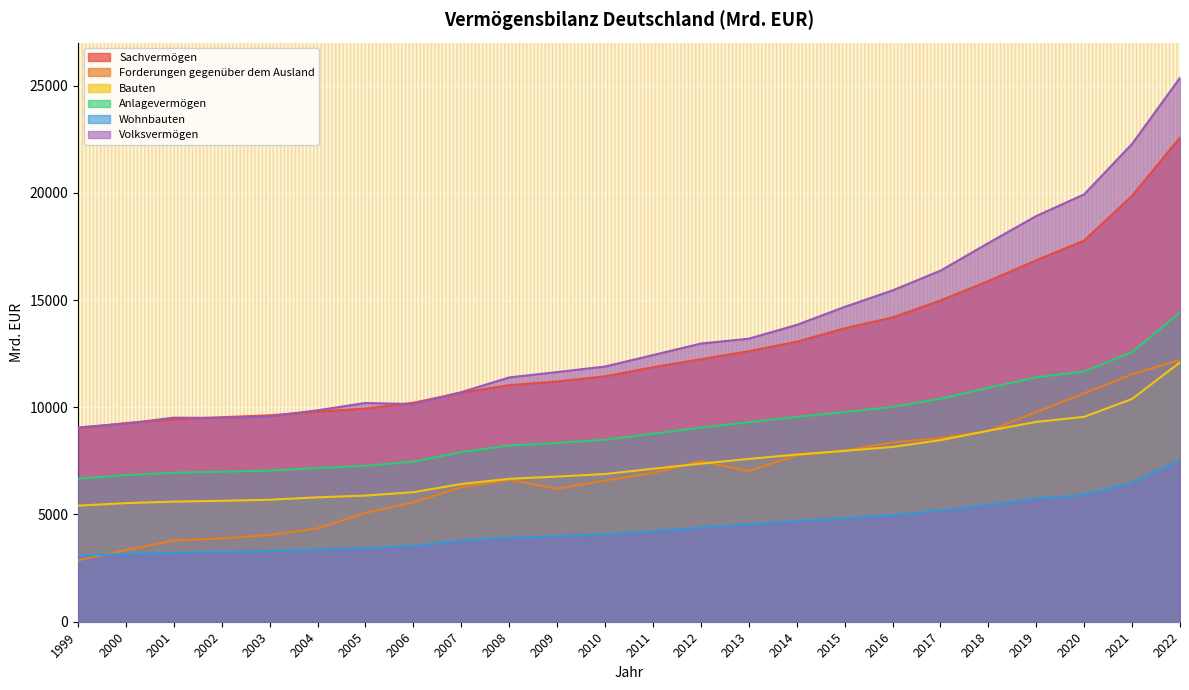

At how many categories does at least one series exceed 14885?

7